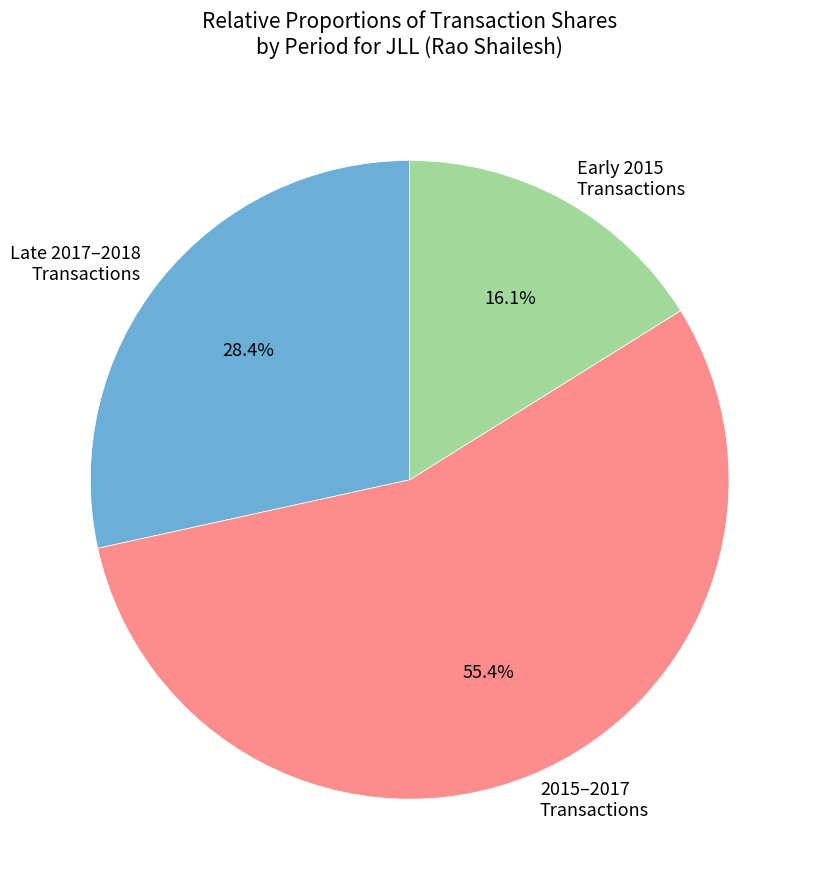

What is the ratio of the value at Early 2015 Transactions to the value at Late 2017–2018 Transactions?

0.6